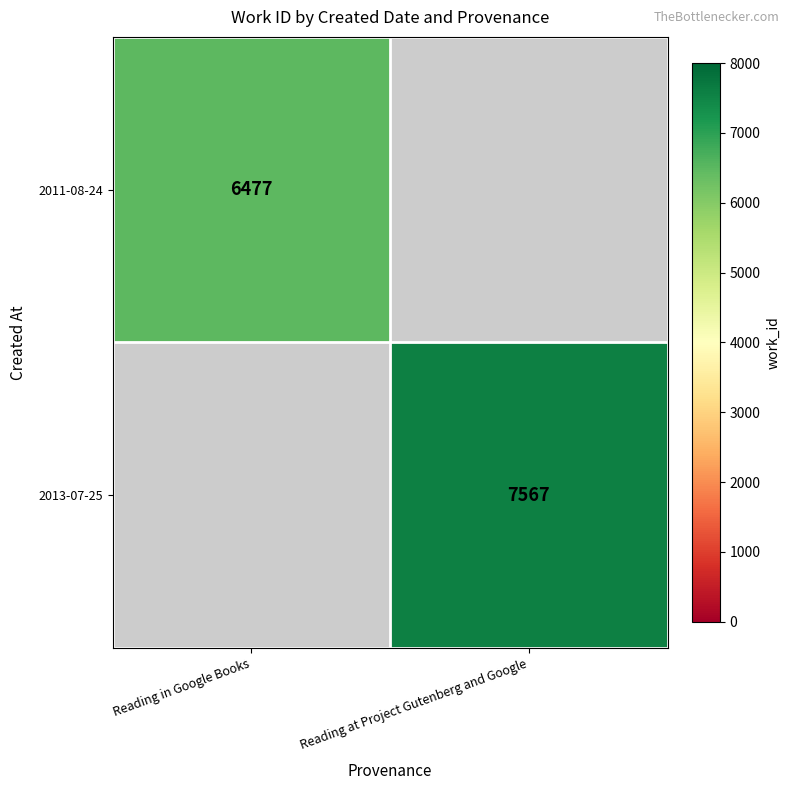

The 2013-07-25 series shows 7567 at Reading at Project Gutenberg and Google. True or false?

True